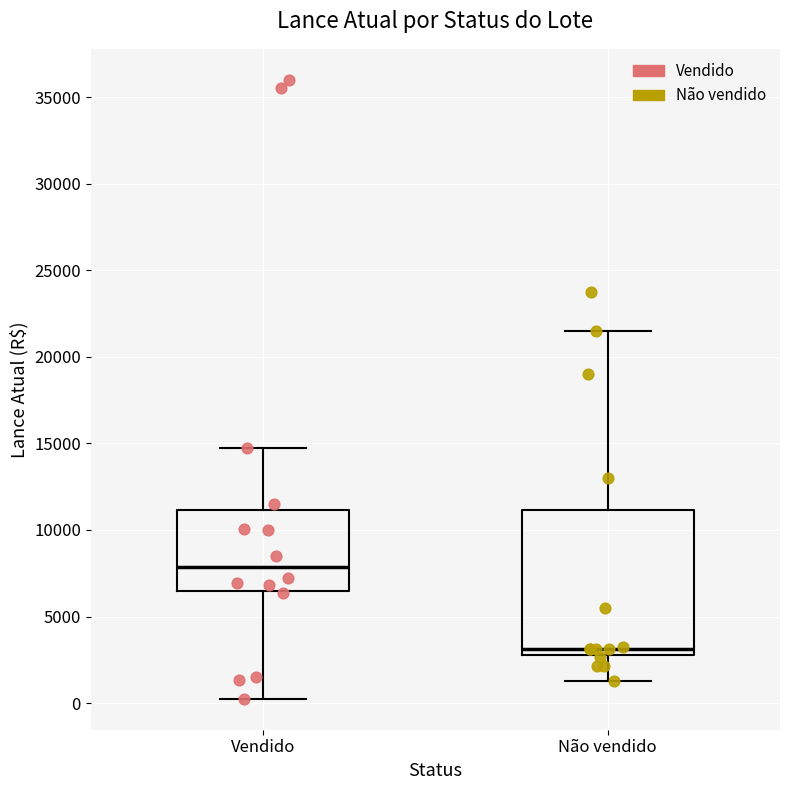

Where is the upper edge of the box for Vendido on the y-axis? The values are not printed on the chart, so give them approximately, as read against the axis.

11000